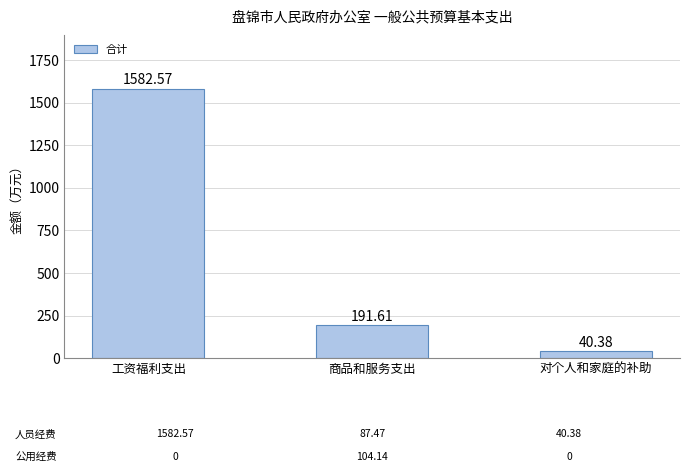

What is the label of the 3rd bar from the left?

对个人和家庭的补助